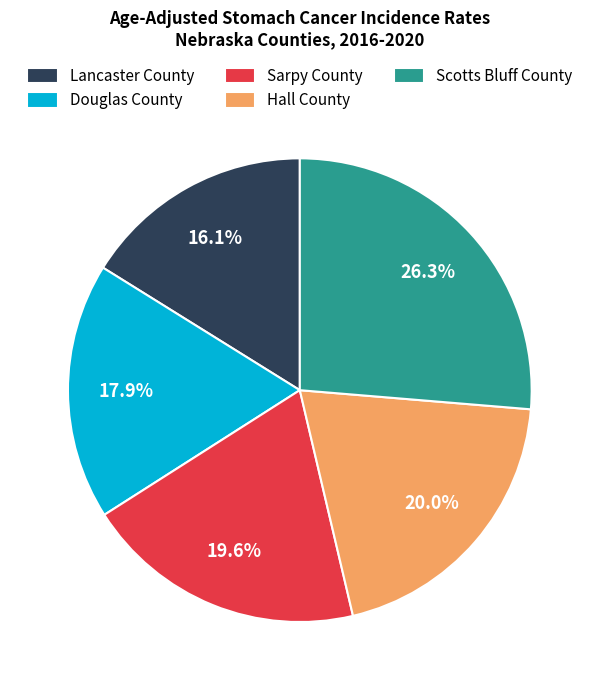

Between Hall County and Lancaster County, which is larger?

Hall County